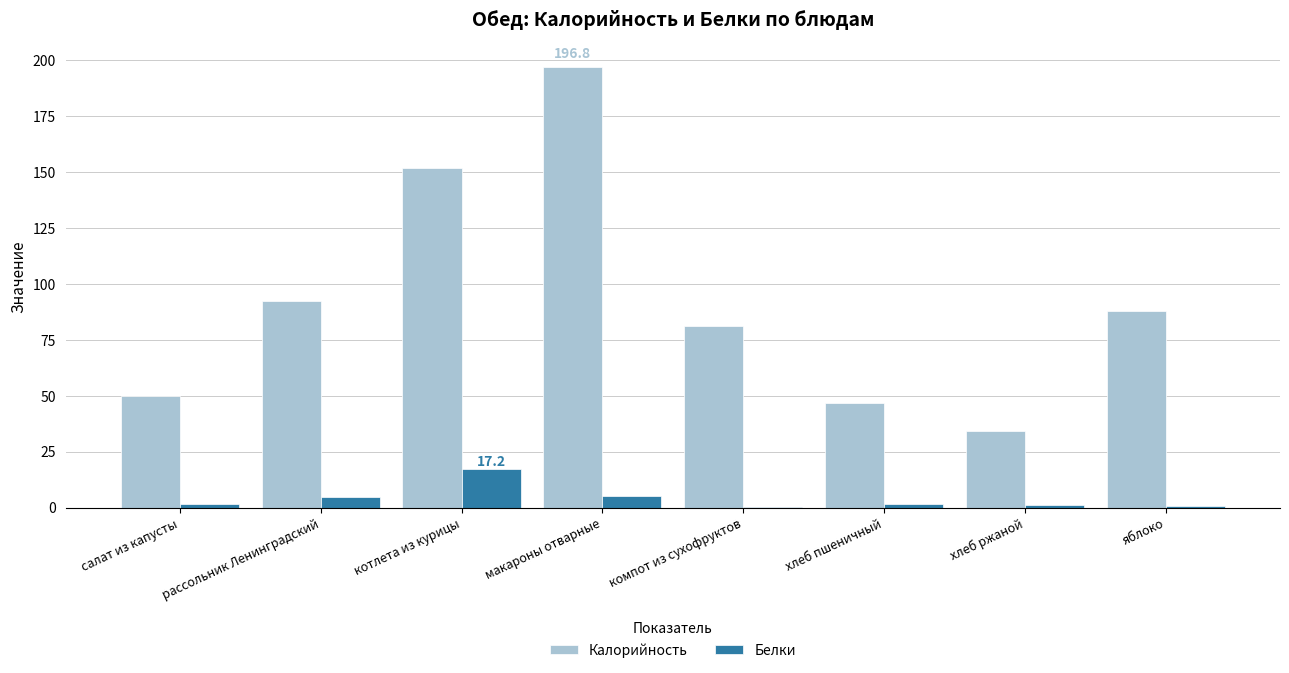

The Калорийность series shows 19.6 at яблоко. True or false?

False